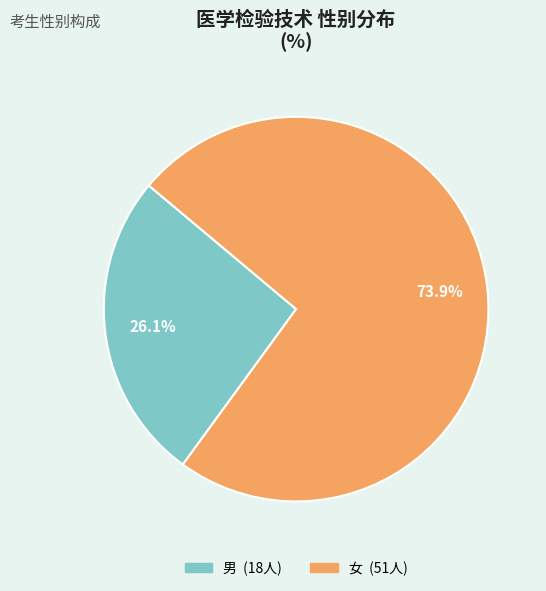

Between 男 and 女, which is larger?

女